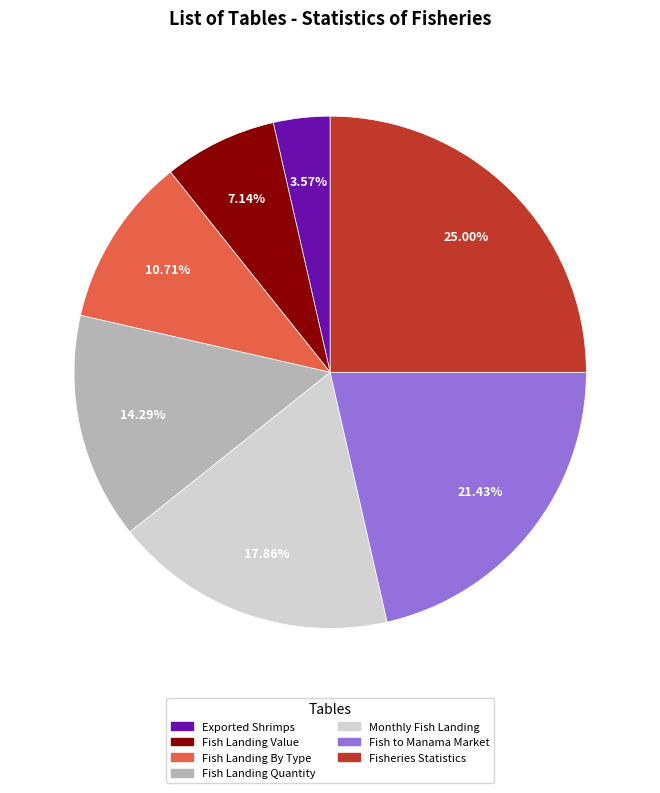

How many slices are in this pie chart?

7